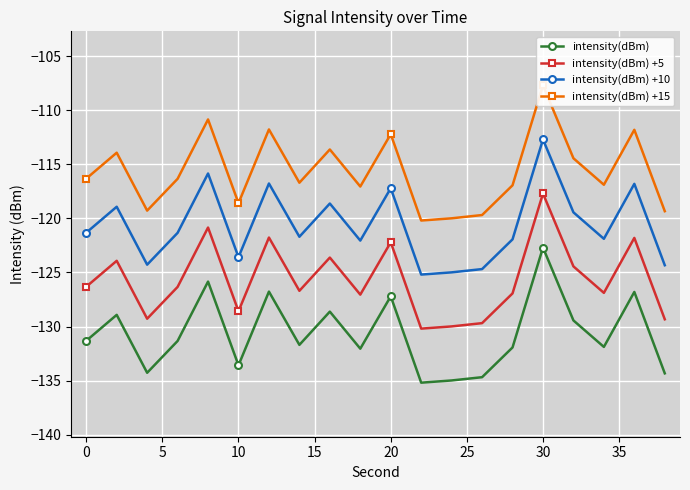

What are all the series names shown in the legend?

intensity(dBm), intensity(dBm) +5, intensity(dBm) +10, intensity(dBm) +15